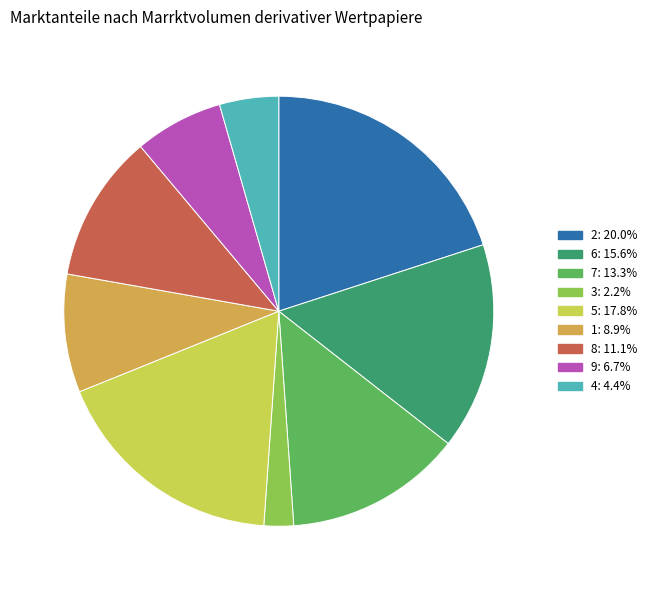

The 2 slice represents 10% of the pie. True or false?

False